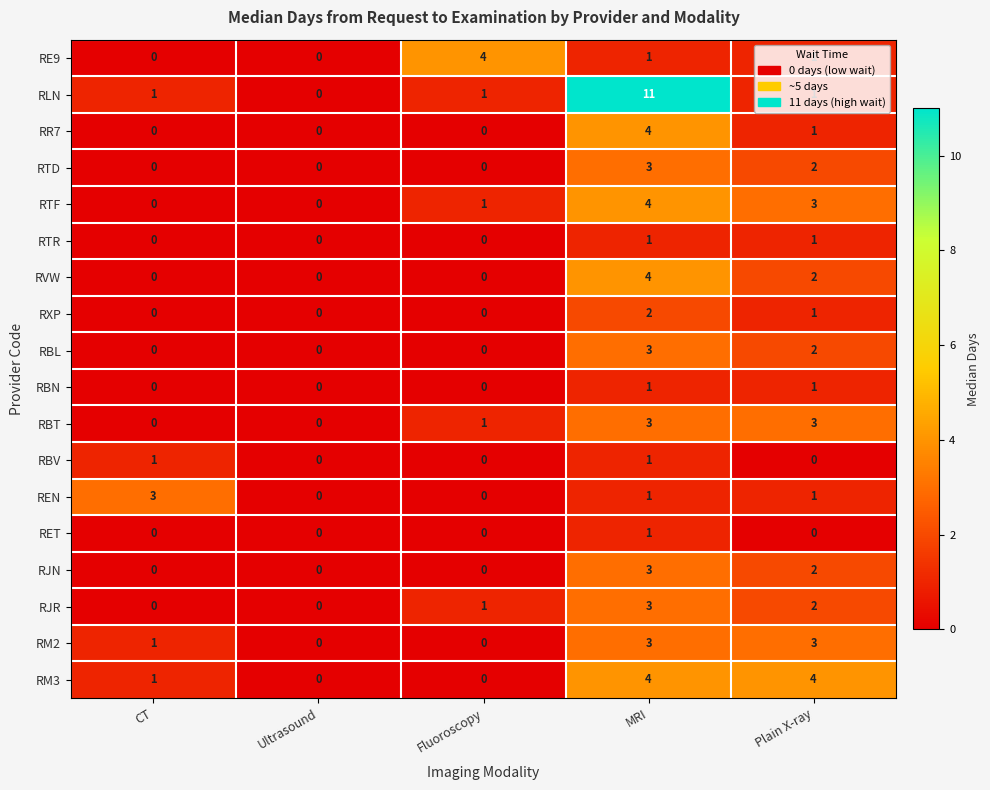

Is it true that RLN equals 1 at Fluoroscopy?

True